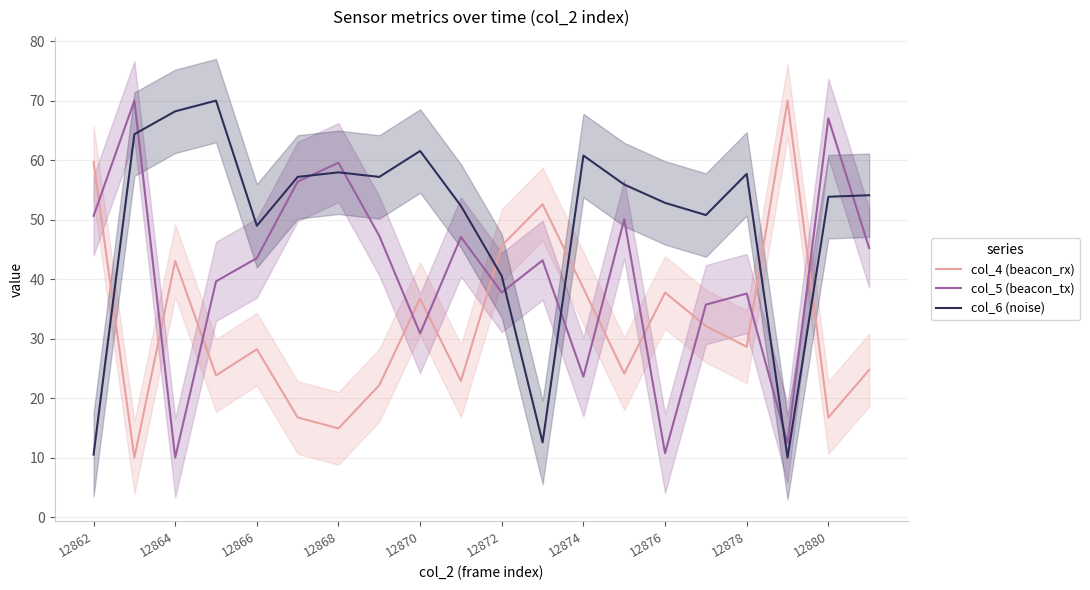

The col_5 (beacon_tx) series shows 37.8 at 12872. True or false?

True